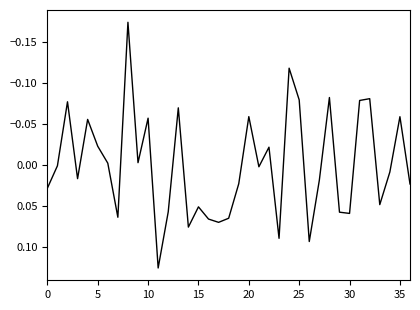

What is the difference between the maximum and minimum values?

0.3